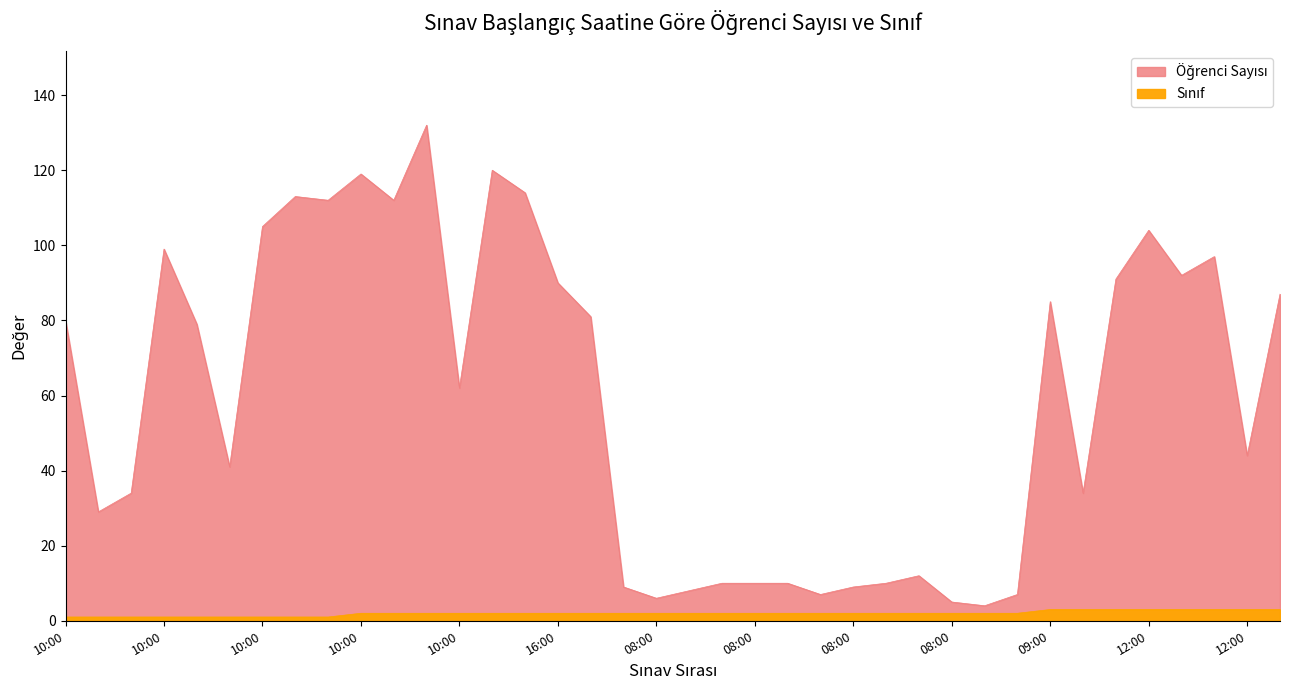

The Sınıf series shows 2 at 12:00. True or false?

True